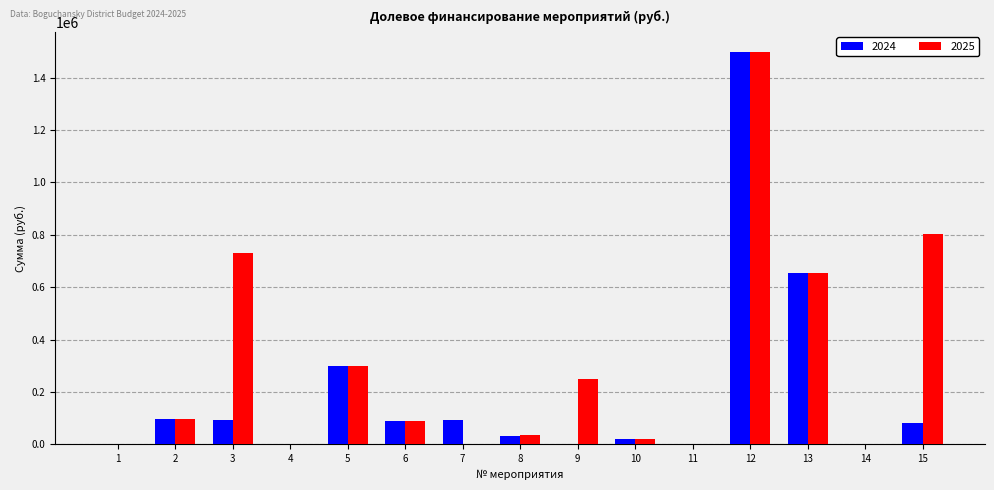

The 2025 series shows 653842.0 at 13. True or false?

True